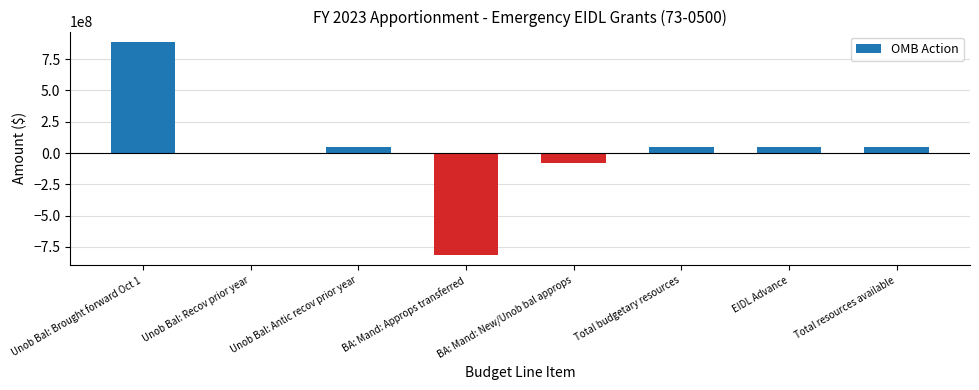

The chart shows a value of -810706000 at BA: Mand: Approps transferred. True or false?

True